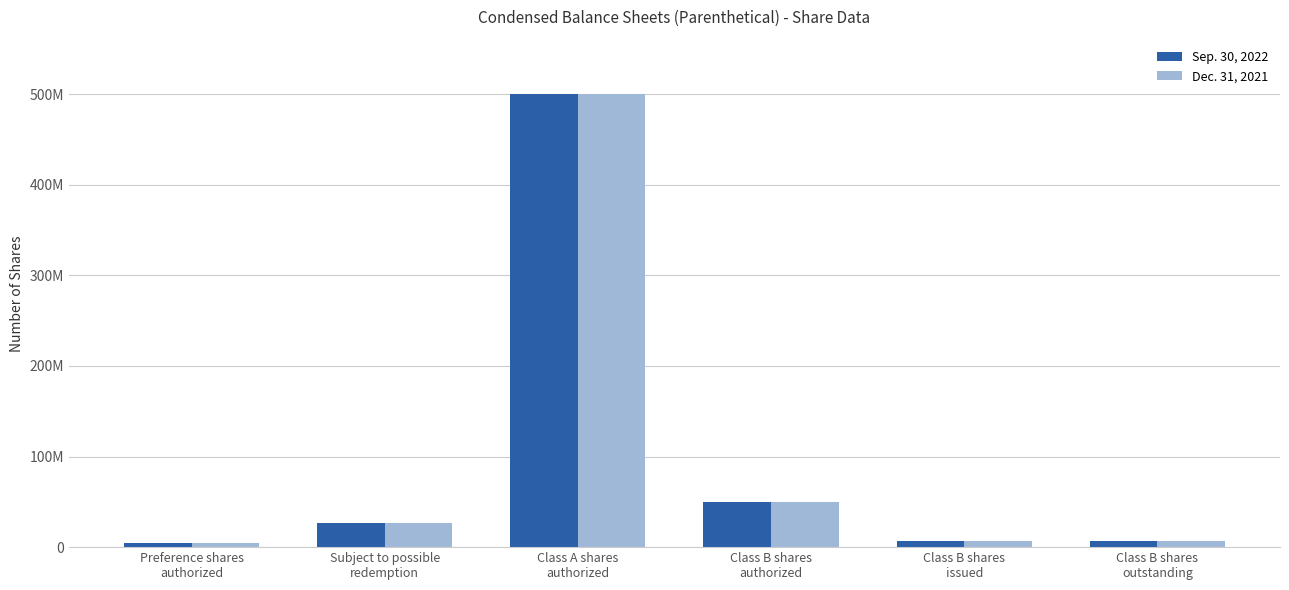

What is the total value across all series at Class B shares
issued?

13225000